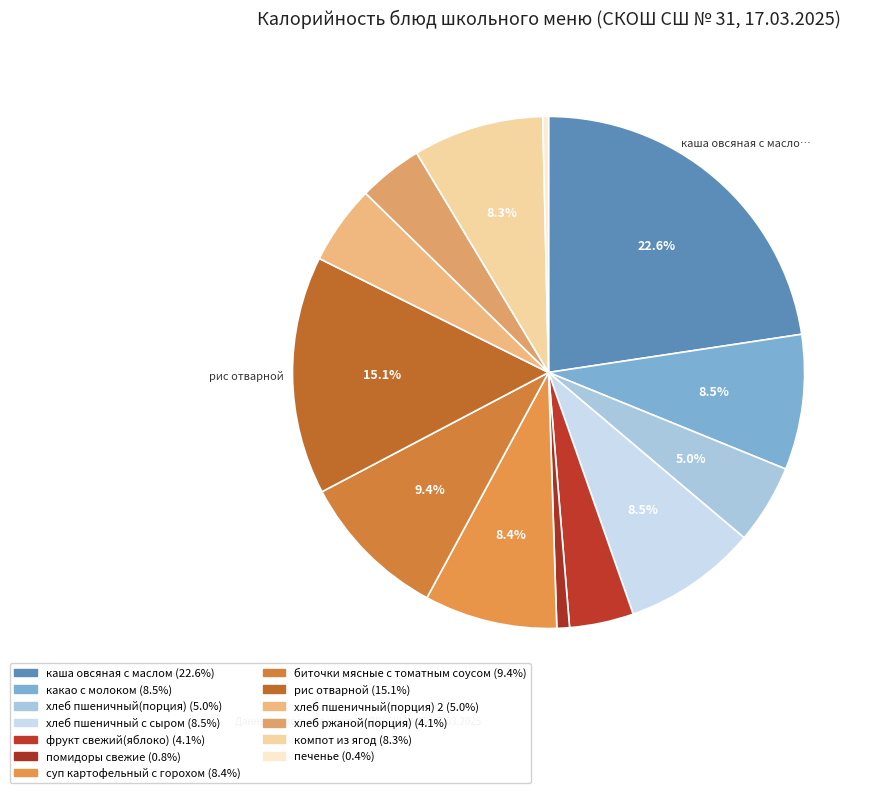

How many segments does this pie chart have?

13